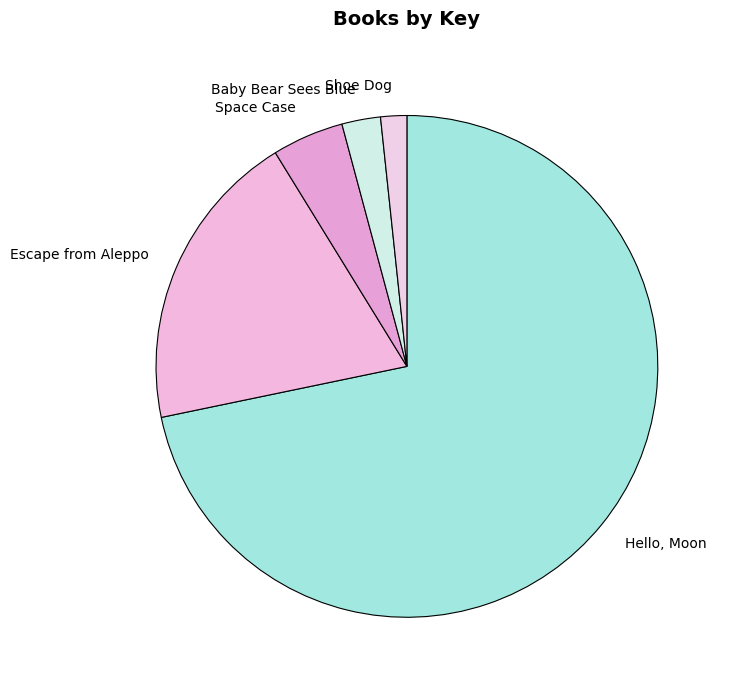

Does Hello, Moon account for over 50% of the chart?

Yes